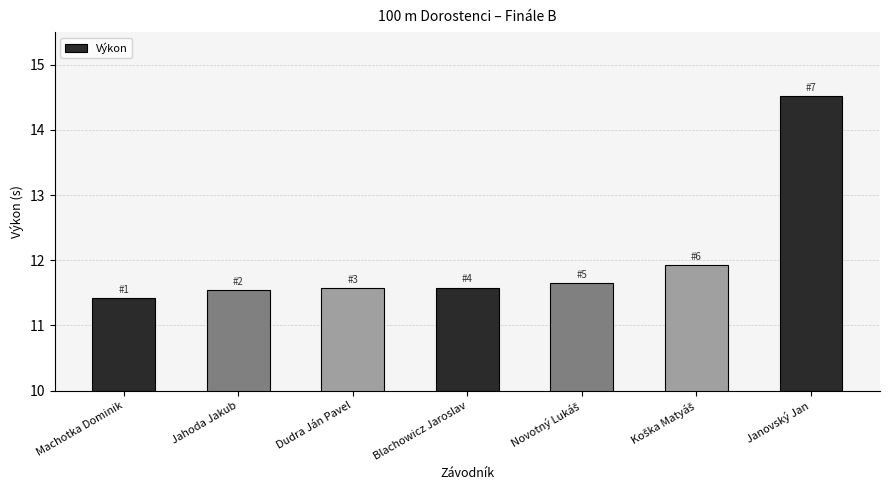

At which category does the chart reach its minimum across all series?

Machotka Dominik